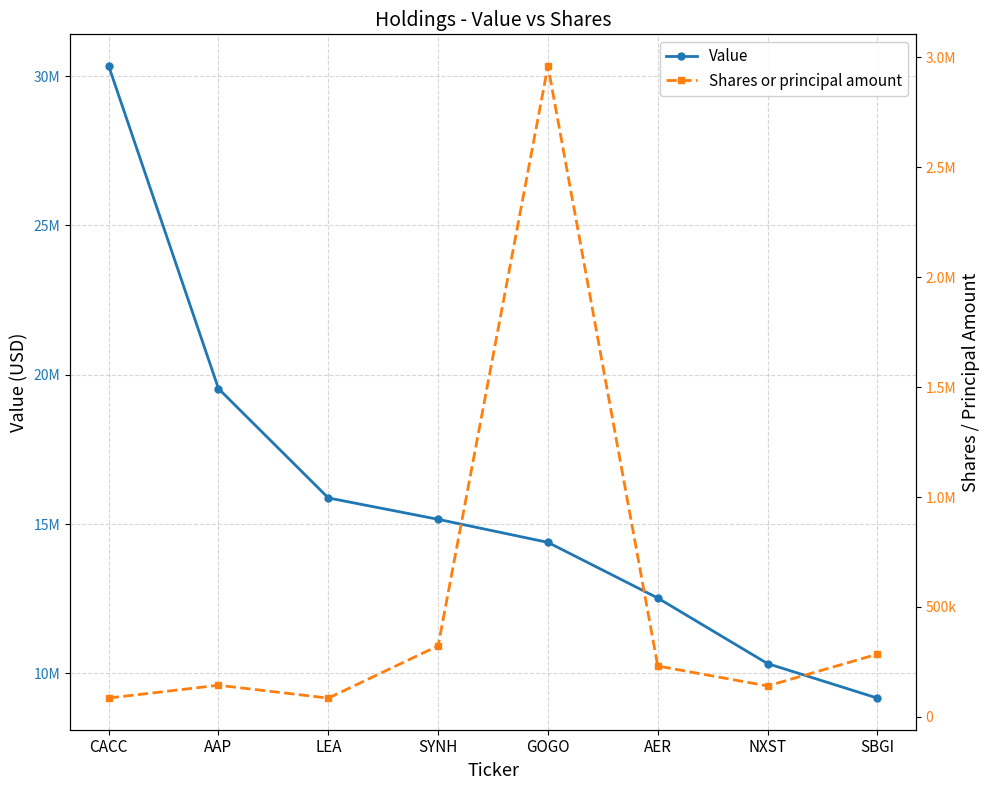

What is the difference between the maximum and second lowest values in the Shares or principal amount series?

2874635